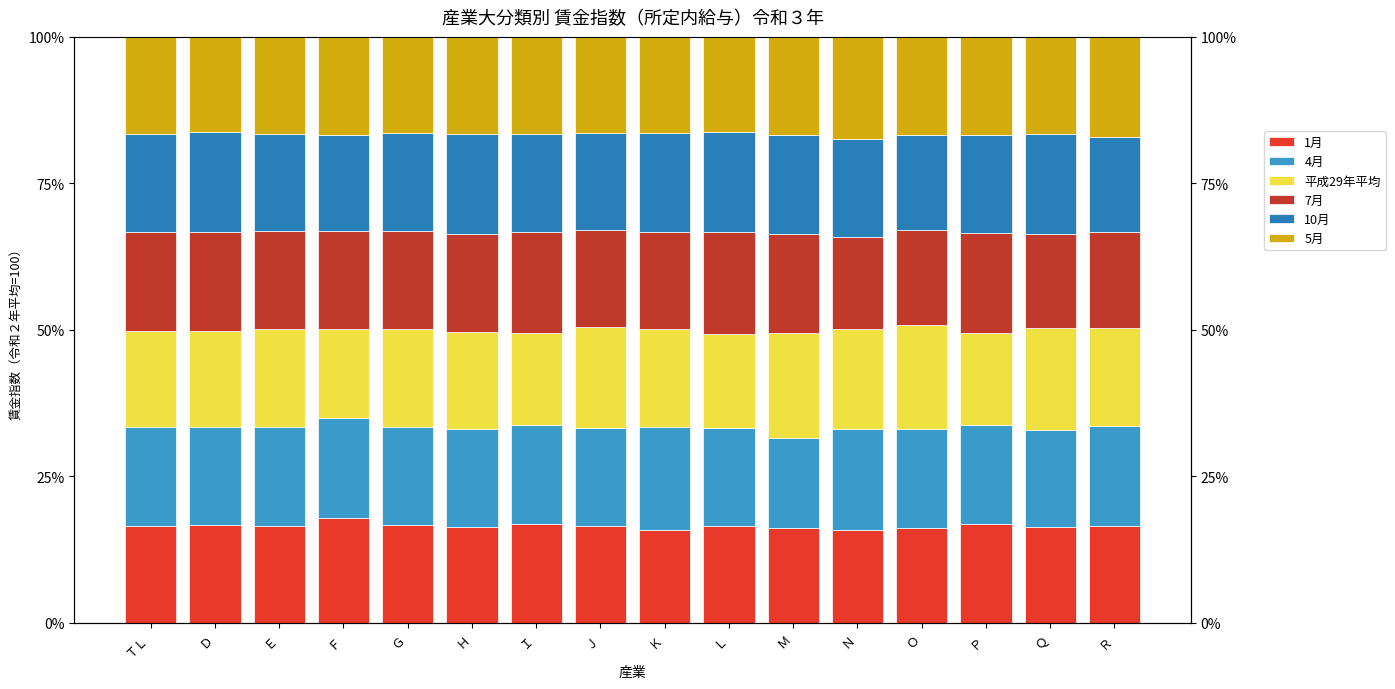

Which series changed the most between Ｆ and Ｒ?

平成29年平均